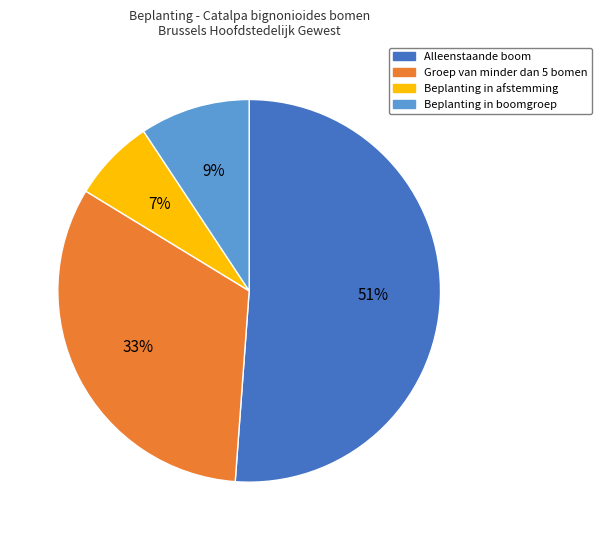

Does Groep van minder dan 5 bomen represent more than half of the total?

No